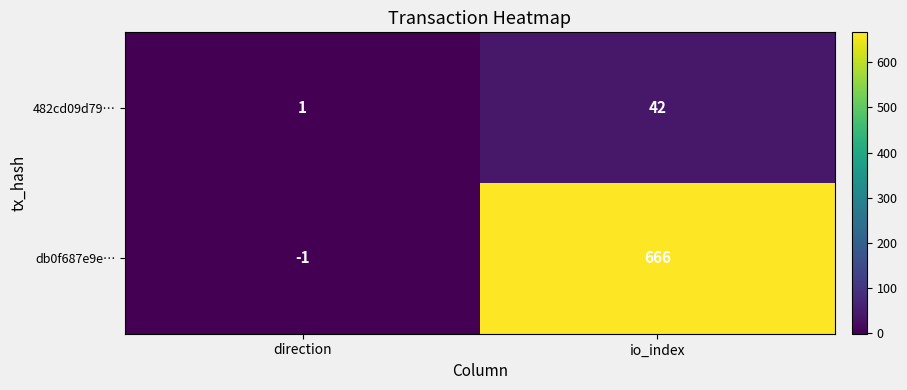

What is the maximum value for db0f687e9e…?

666